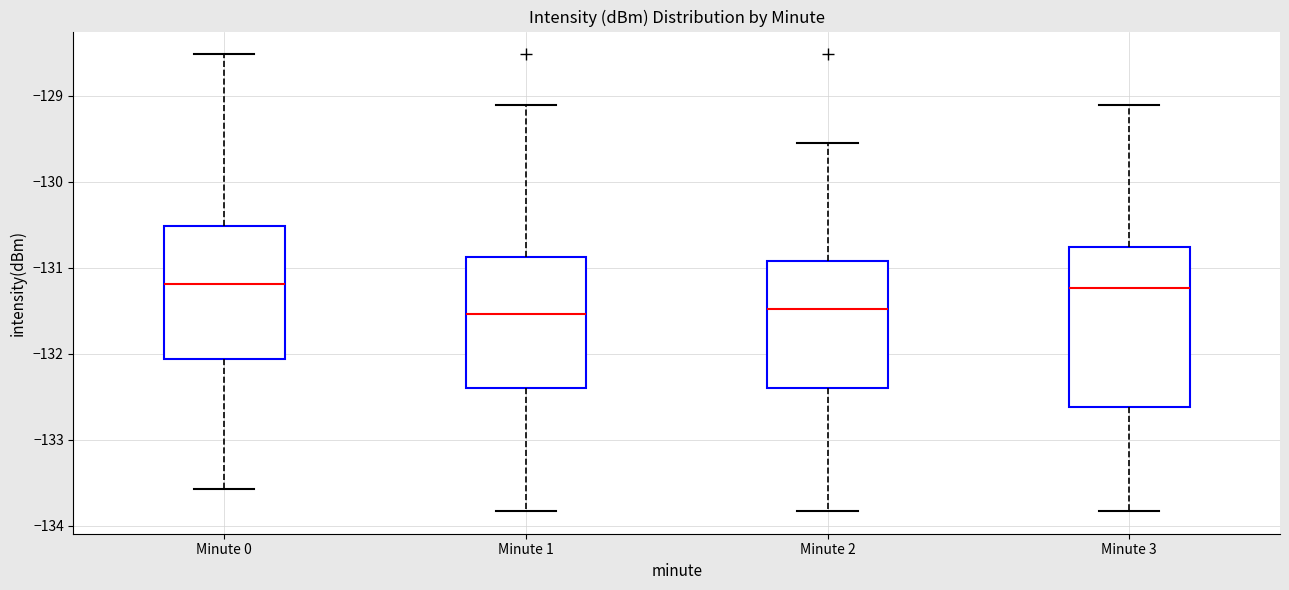

Where is the lower edge of the box for Minute 2 on the y-axis? The values are not printed on the chart, so give them approximately, as read against the axis.

-132.4